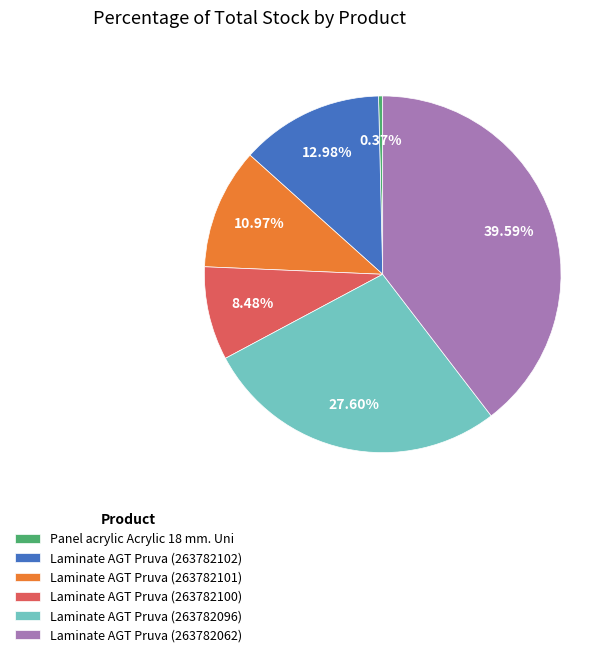

What is the largest slice in the pie chart?

Laminate AGT Pruva (263782062)